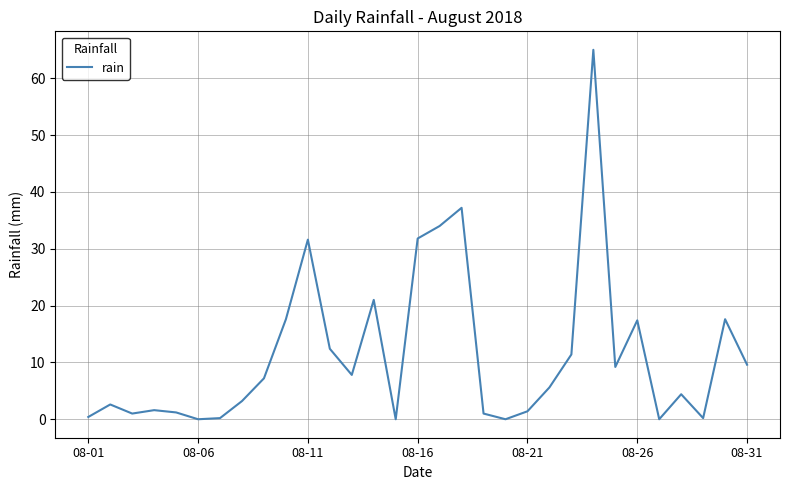

What is the greatest value displayed?

65.0